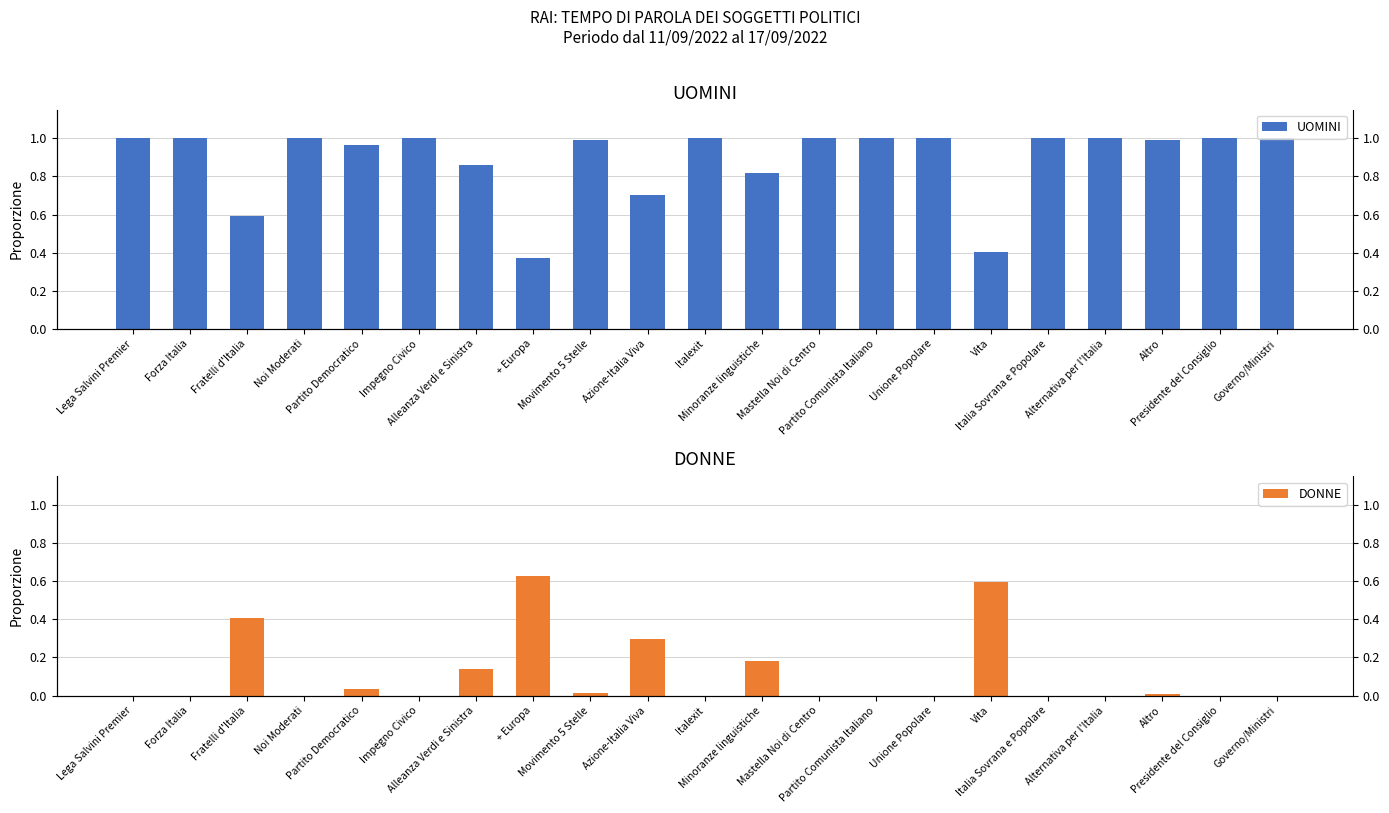

Reading left to right, transcribe all the data shown in this chart.

UOMINI: Lega Salvini Premier=1.0	Forza Italia=1.0	Fratelli d'Italia=0.6	Noi Moderati=1.0	Partito Democratico=1.0	Impegno Civico=1.0	Alleanza Verdi e Sinistra=0.9	+ Europa=0.4	Movimento 5 Stelle=1.0	Azione-Italia Viva=0.7	Italexit=1.0	Minoranze linguistiche=0.8	Mastella Noi di Centro=1.0	Partito Comunista Italiano=1.0	Unione Popolare=1.0	Vita=0.4	Italia Sovrana e Popolare=1.0	Alternativa per l'Italia=1.0	Altro=1.0	Presidente del Consiglio=1.0	Governo/Ministri=1.0
DONNE: Lega Salvini Premier=0.0	Forza Italia=0.0	Fratelli d'Italia=0.4	Noi Moderati=0.0	Partito Democratico=0.0	Impegno Civico=0.0	Alleanza Verdi e Sinistra=0.1	+ Europa=0.6	Movimento 5 Stelle=0.0	Azione-Italia Viva=0.3	Italexit=0.0	Minoranze linguistiche=0.2	Mastella Noi di Centro=0.0	Partito Comunista Italiano=0.0	Unione Popolare=0.0	Vita=0.6	Italia Sovrana e Popolare=0.0	Alternativa per l'Italia=0.0	Altro=0.0	Presidente del Consiglio=0.0	Governo/Ministri=0.0